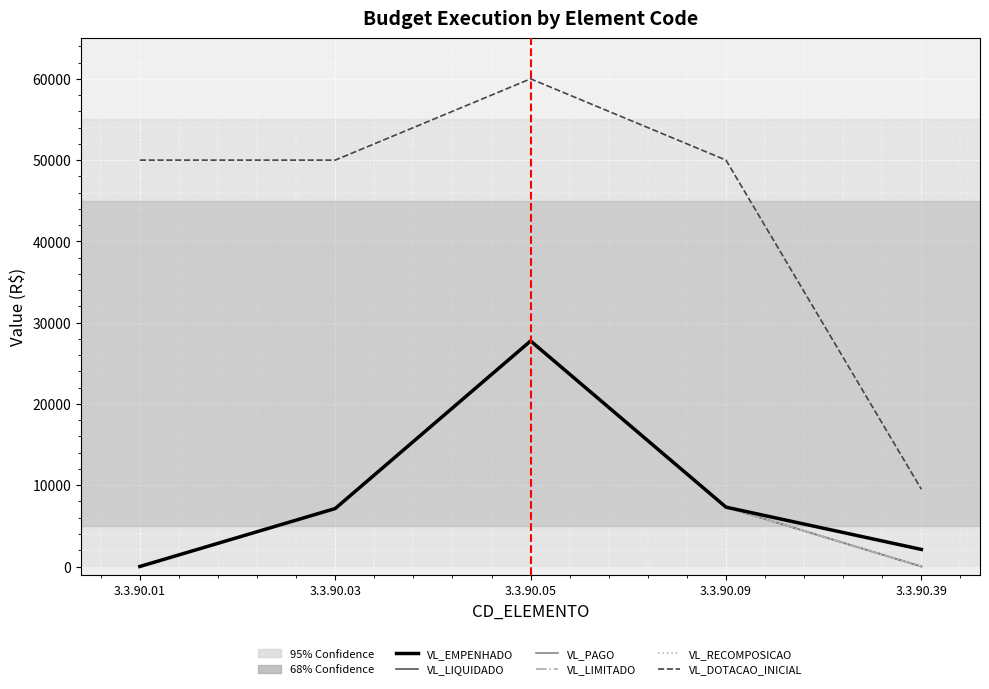

Is this an area chart (filled region under the line)?

No